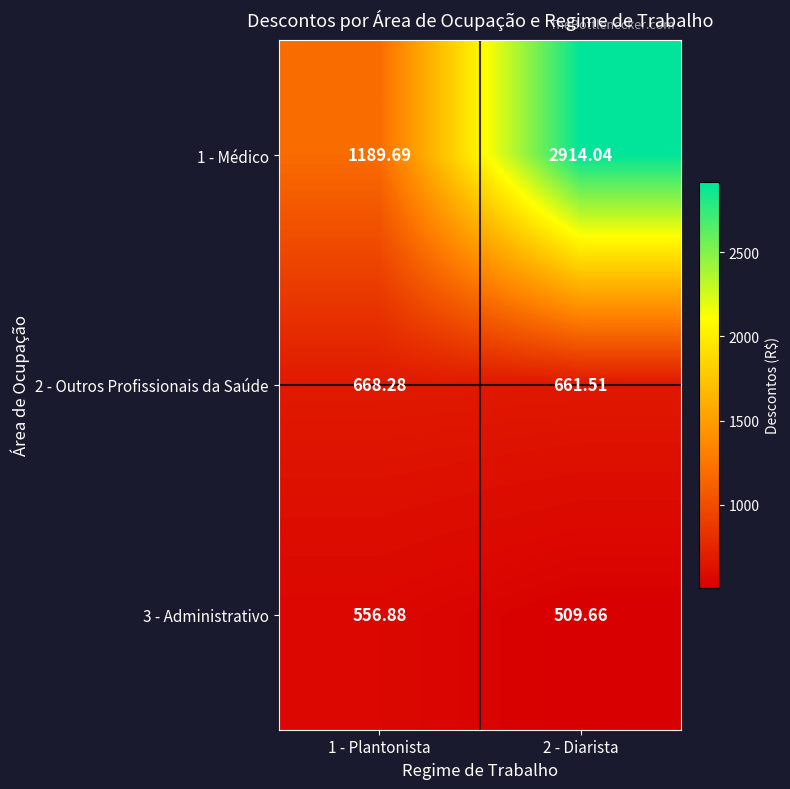

Is the value of 3 - Administrativo at 1 - Plantonista greater than the value of 1 - Médico at 2 - Diarista?

No